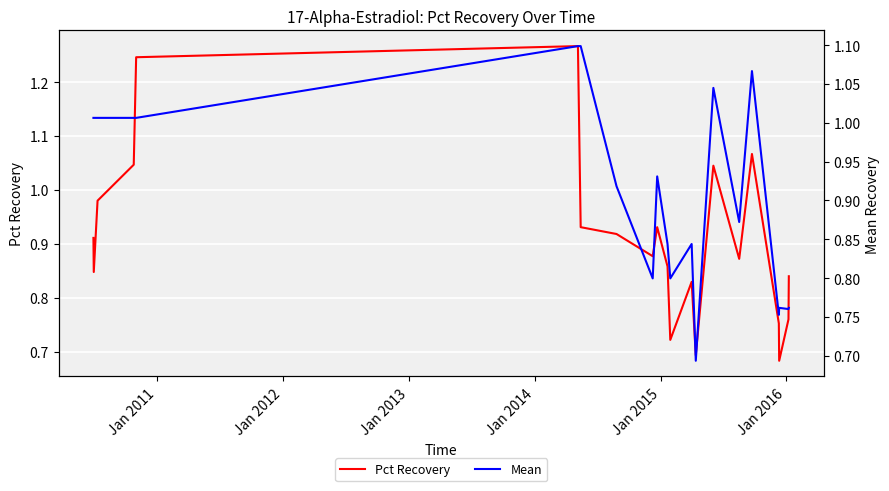

True or false: Mean and Pct Recovery intersect in this chart.

True